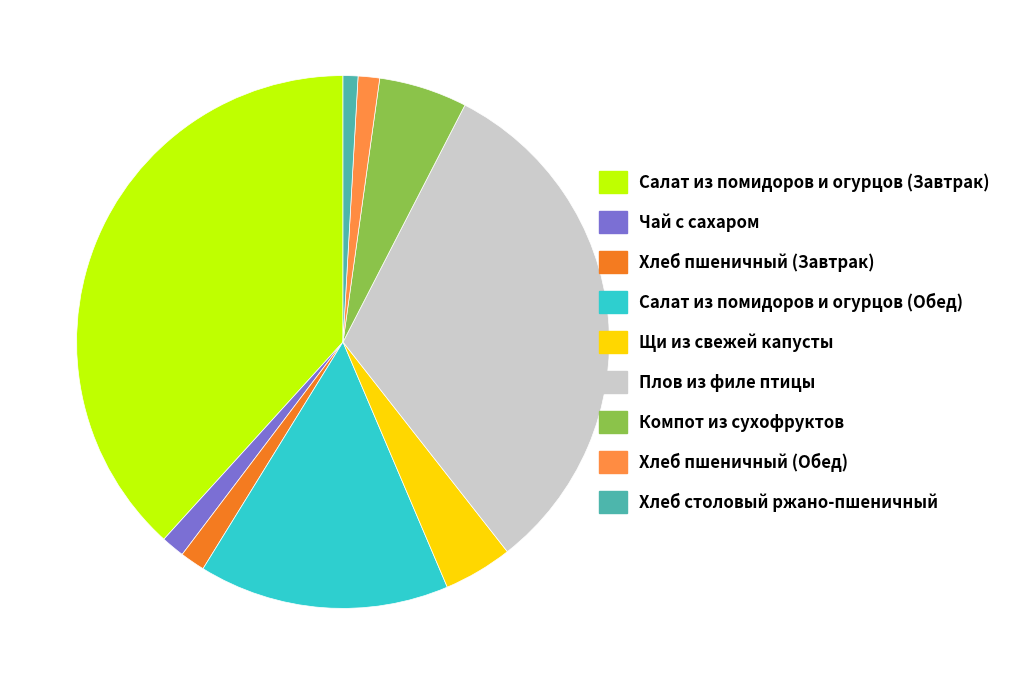

The Щи из свежей капусты slice represents 17% of the pie. True or false?

False